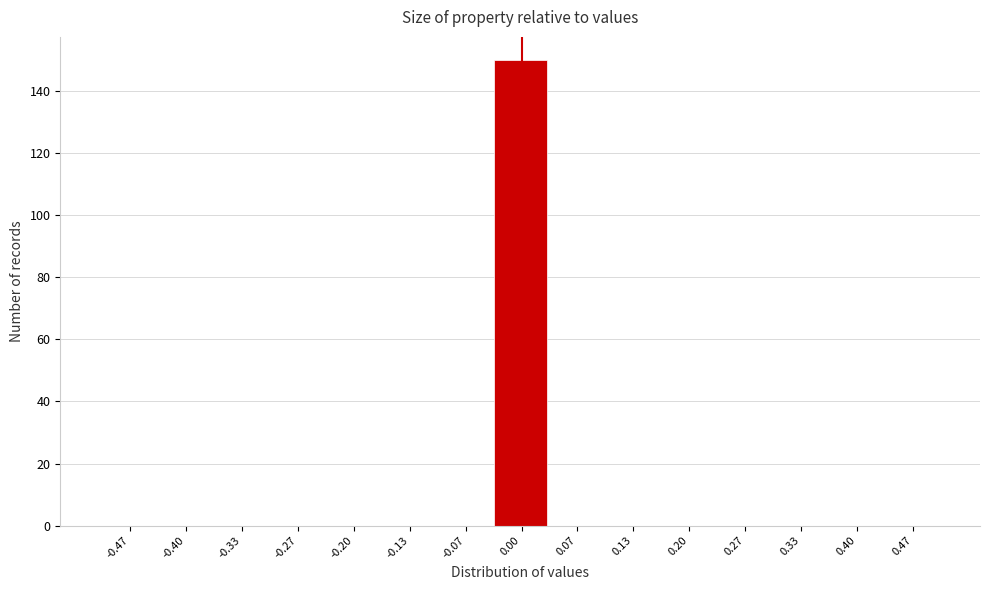

Reading left to right, list every bar in this chart as the range it spans on the x-axis followed by its height. Neither the bar edges nor the heights are printed on the chart, so give them approximately, as read against the axes.

-0.50 to -0.43: 0
-0.43 to -0.37: 0
-0.37 to -0.30: 0
-0.30 to -0.23: 0
-0.23 to -0.17: 0
-0.17 to -0.10: 0
-0.10 to -0.03: 0
-0.03 to 0.03: 150
0.03 to 0.10: 0
0.10 to 0.17: 0
0.17 to 0.23: 0
0.23 to 0.30: 0
0.30 to 0.37: 0
0.37 to 0.43: 0
0.43 to 0.50: 0